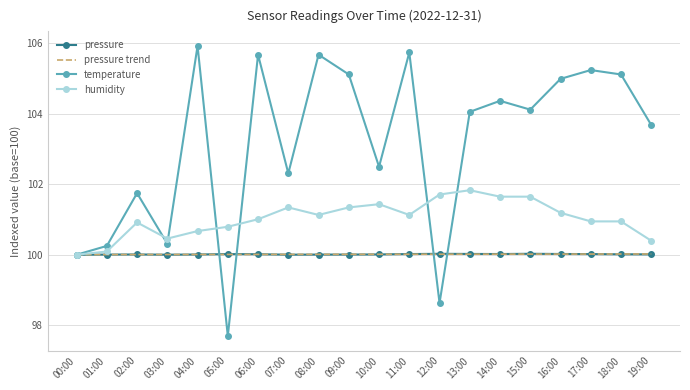

True or false: pressure trend has a value of 100.0 at 14:00.

True